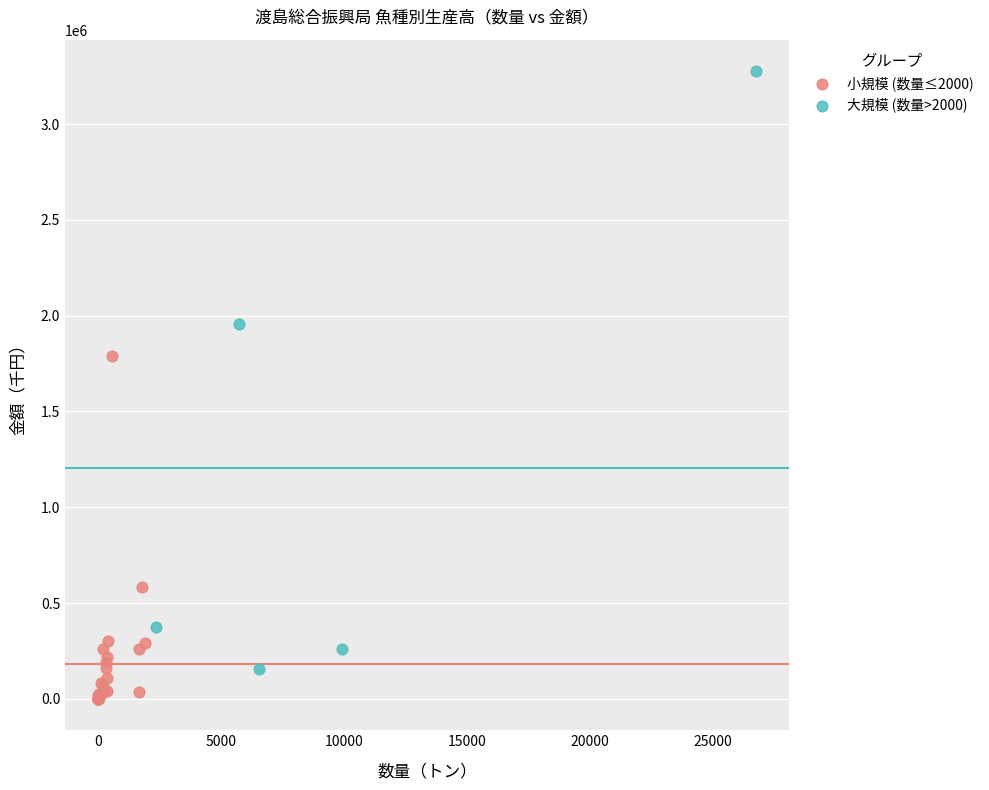

Which series reaches the maximum Y coordinate?

大規模 (数量>2000)